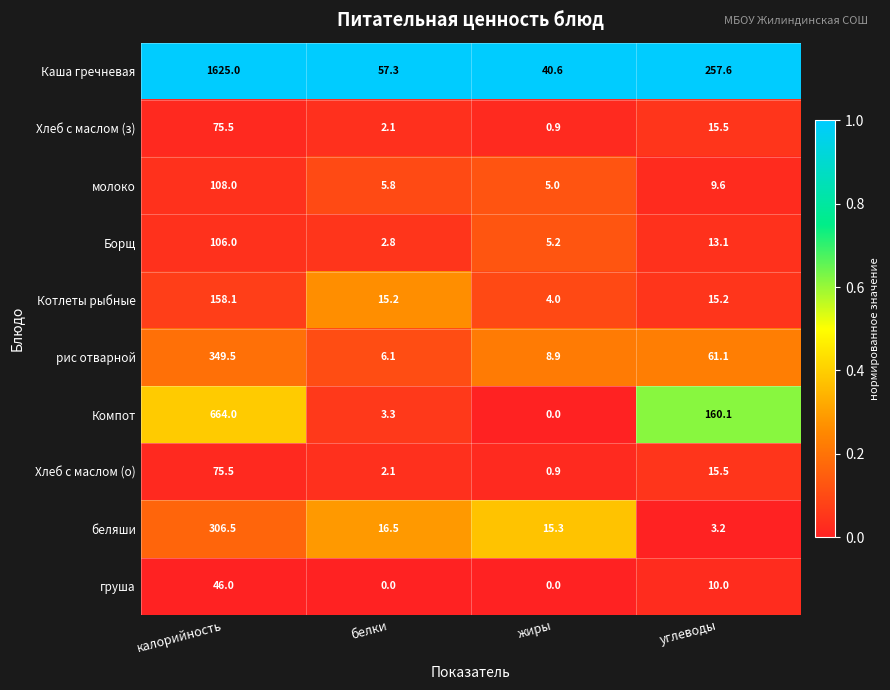

How many data points does each series have?

4